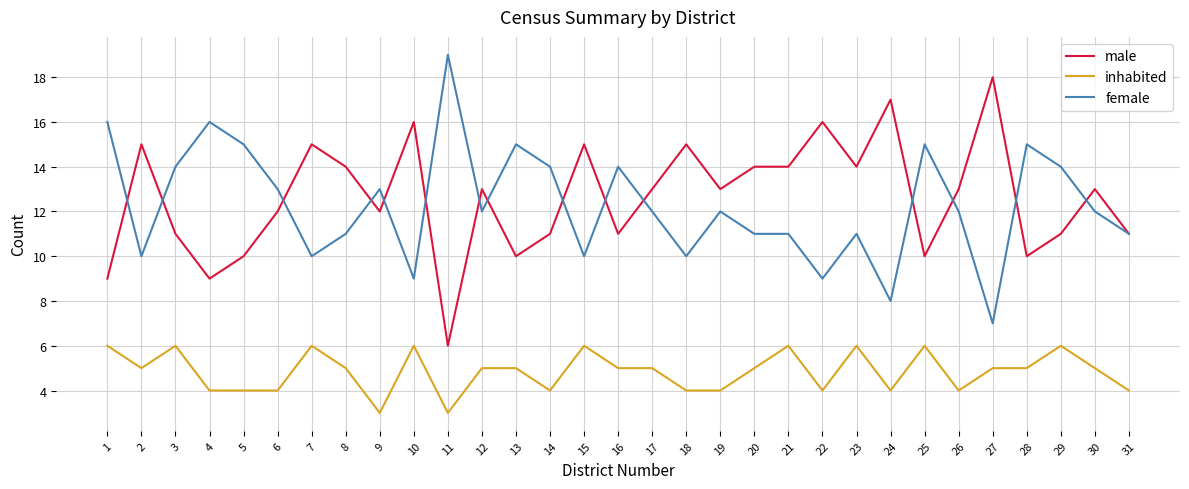

The value of female at 1 is 11. True or false?

False